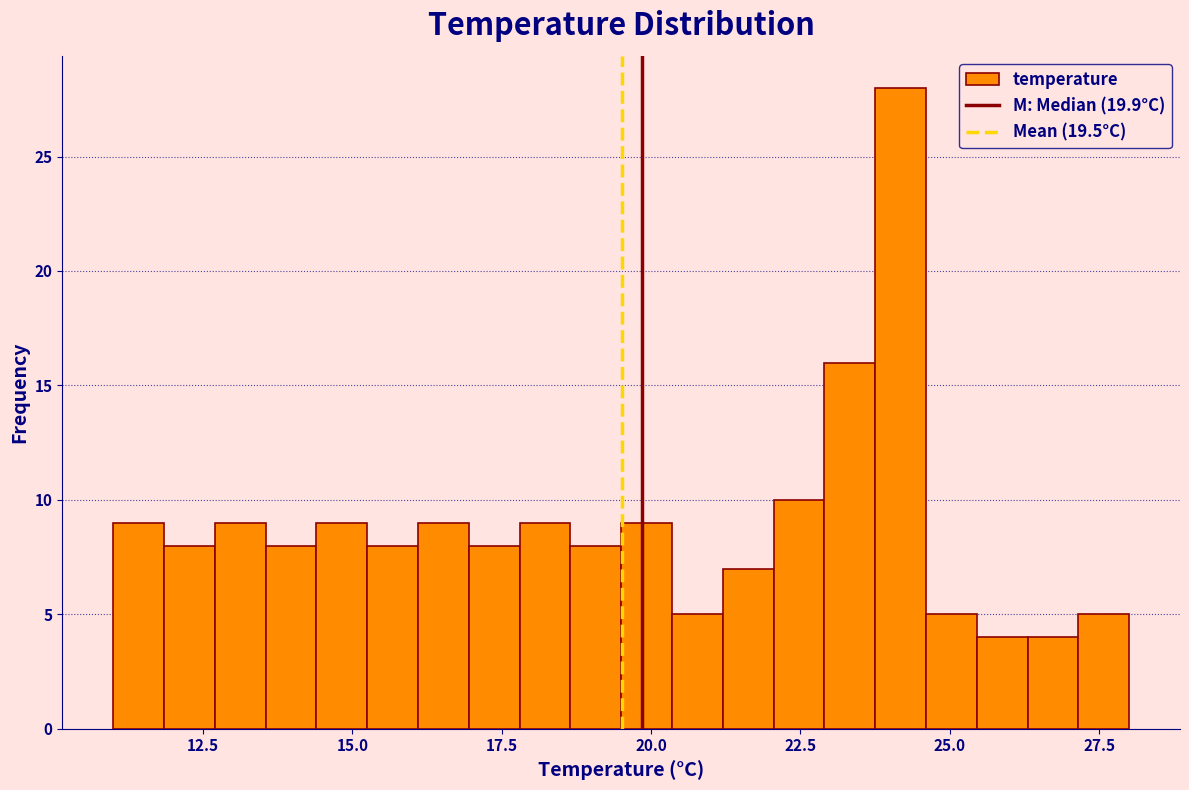

Read against the x-axis, roughly where is the centre of the tallest bar?

24.0